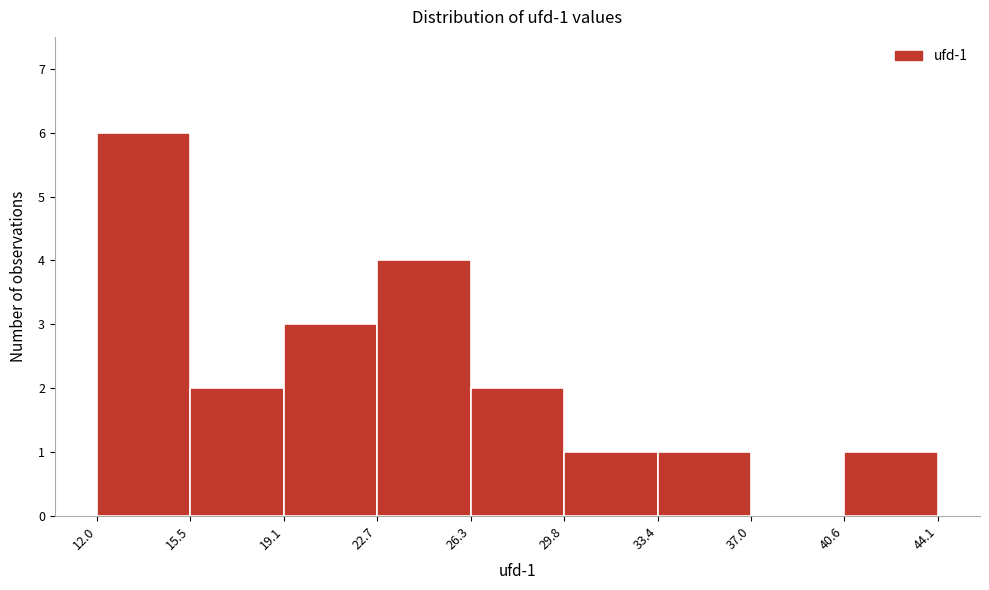

Which range on the x-axis has the tallest bar?

12.0 to 15.5